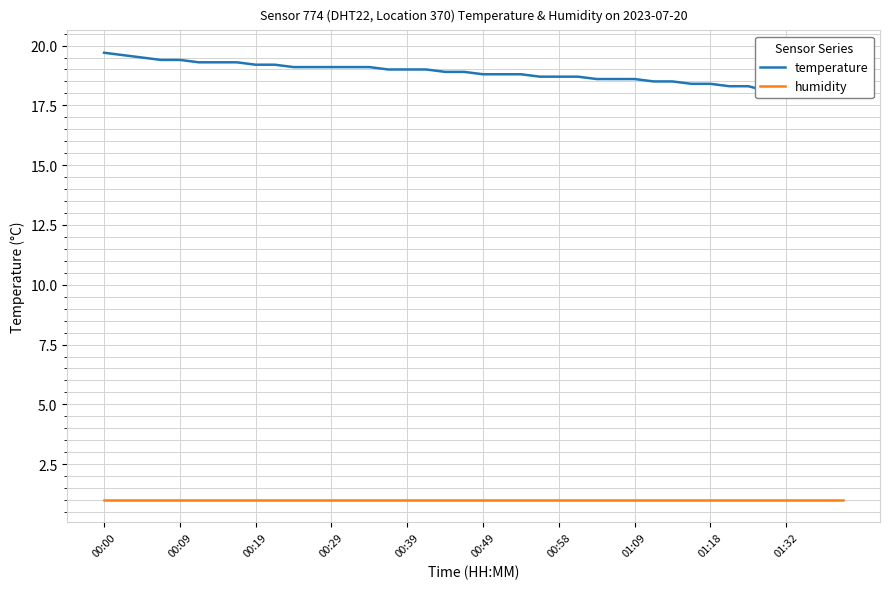

Is it true that temperature equals 18.7 at 25?

True